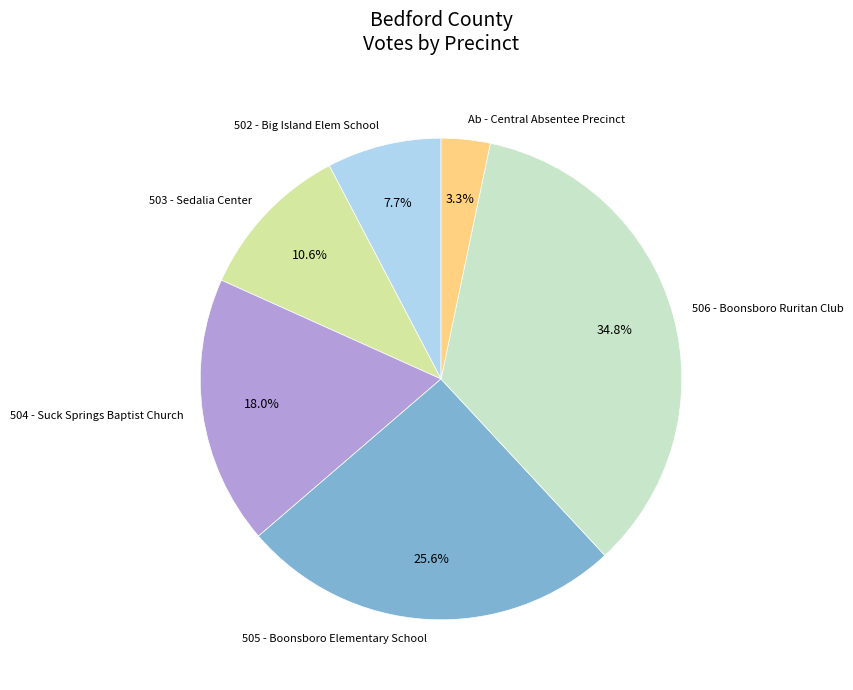

What is the ratio of the value at Ab - Central Absentee Precinct to the value at 504 - Suck Springs Baptist Church?

0.2